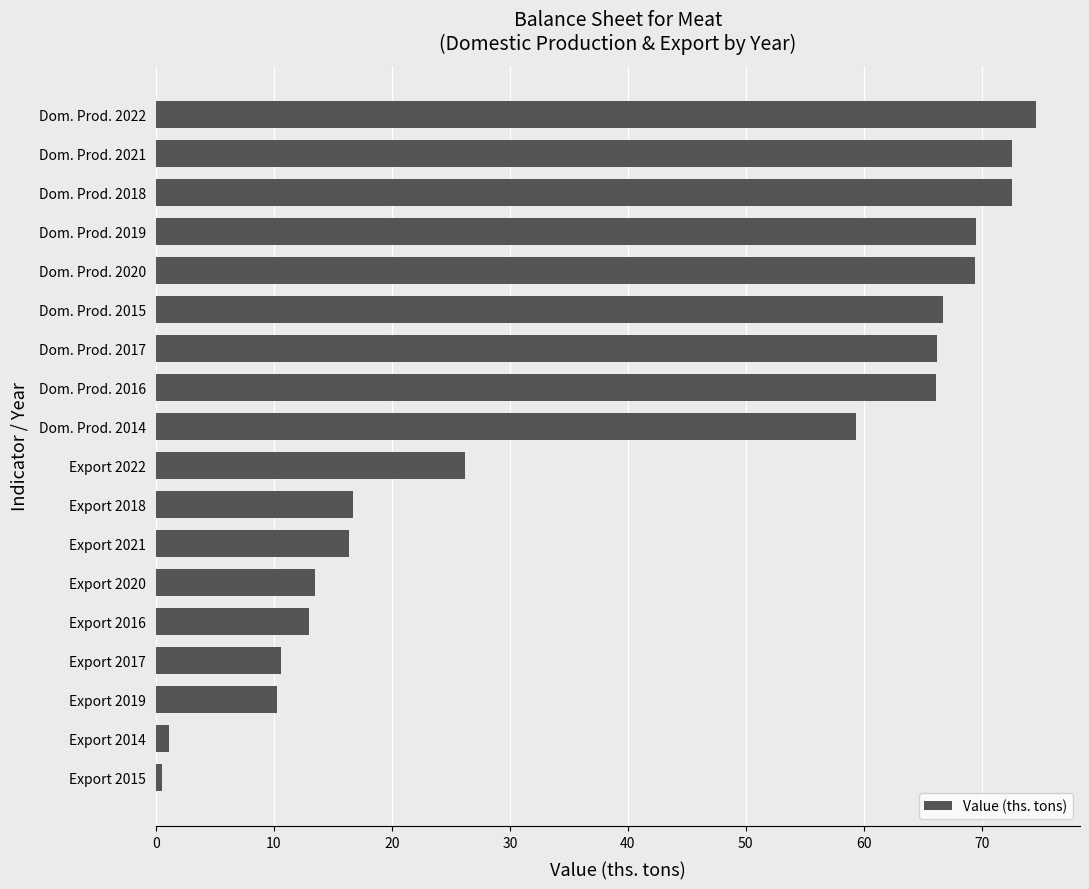

What is the sum of all values?

725.3